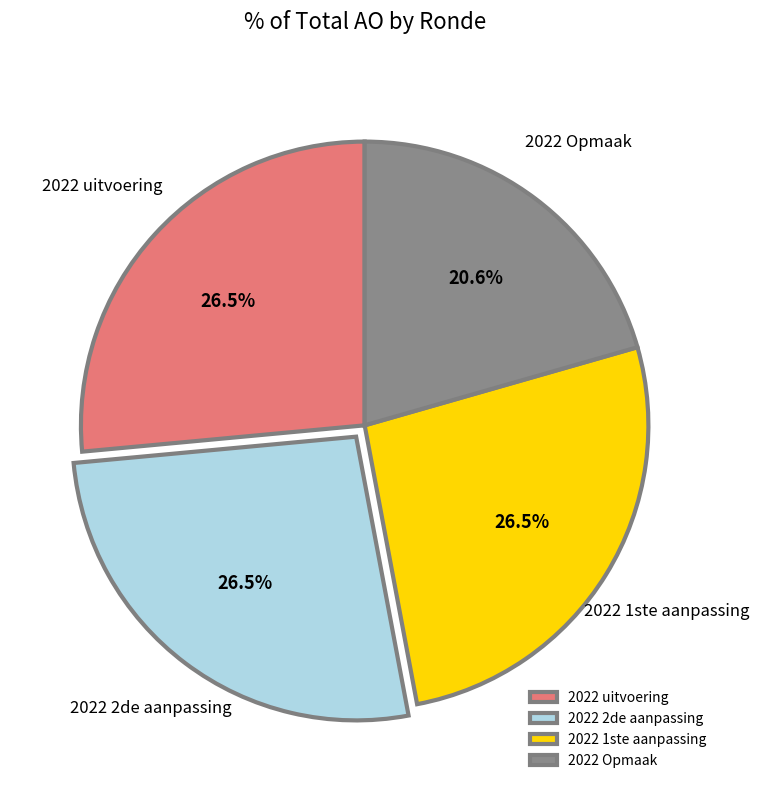

Which has a higher value, 2022 Opmaak or 2022 1ste aanpassing?

2022 1ste aanpassing